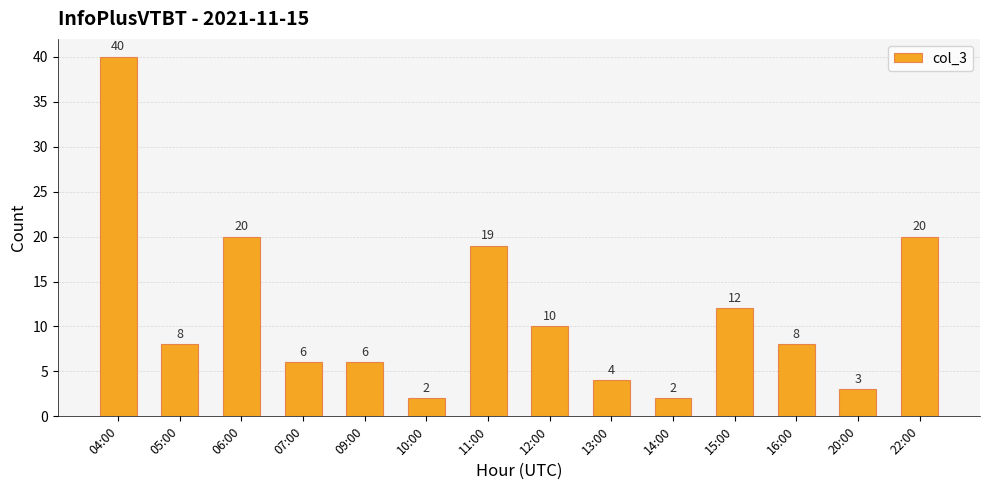

What value does the data have at 04:00, to the nearest 10?

40